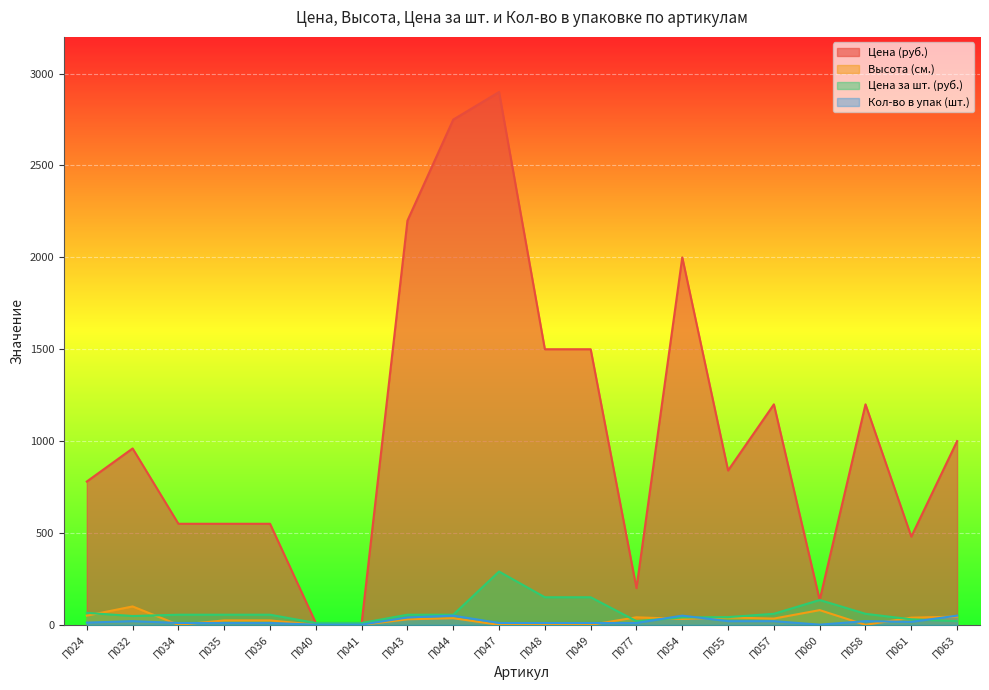

Rank the categories by Цена за шт. (руб.) value from lowest to highest.

П040, П041, П077, П063, П061, П054, П055, П032, П034, П035, П036, П043, П044, П057, П058, П024, П060, П048, П049, П047